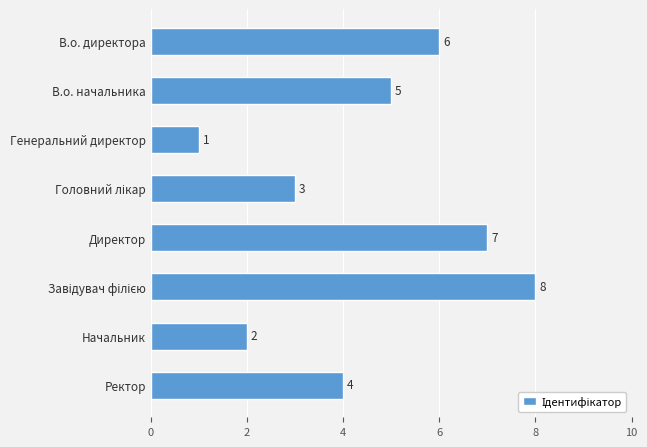

What is the value of the 6th bar from the top?

8